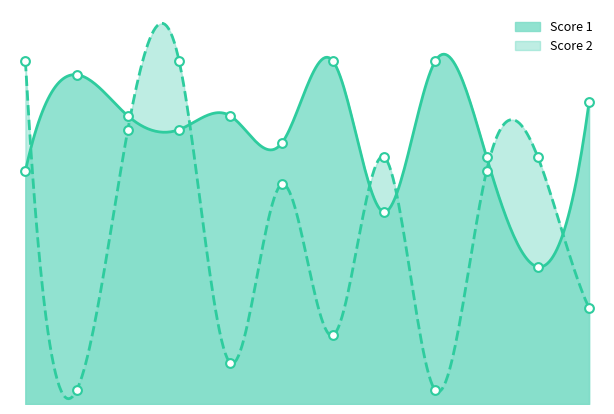

Which series has the widest spread of Y values?

Score 2